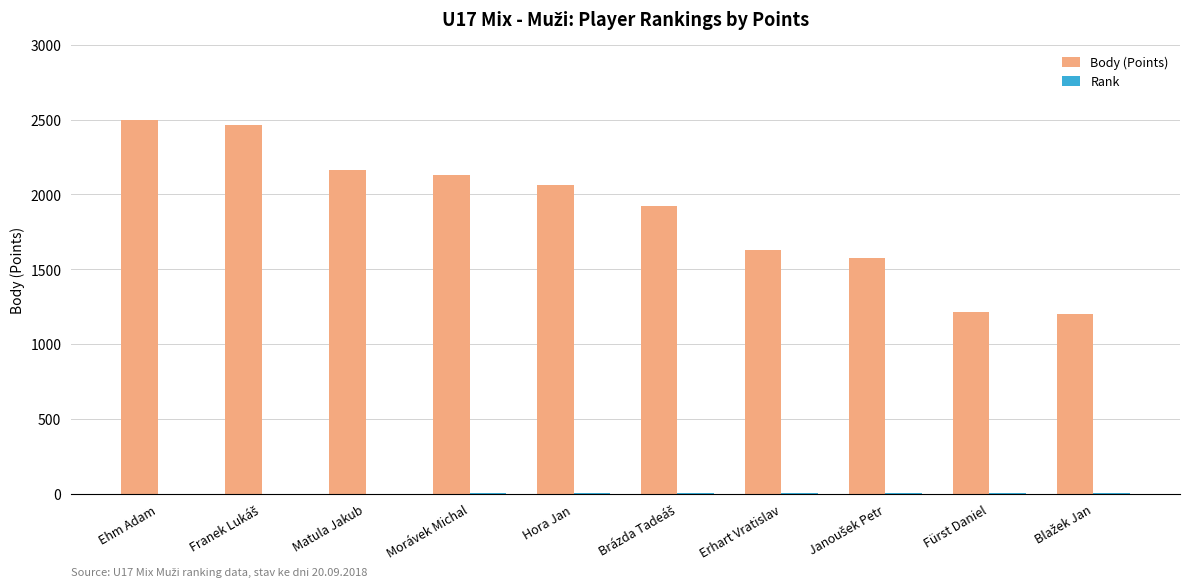

Which series changed the most between Erhart Vratislav and Fürst Daniel?

Body (Points)